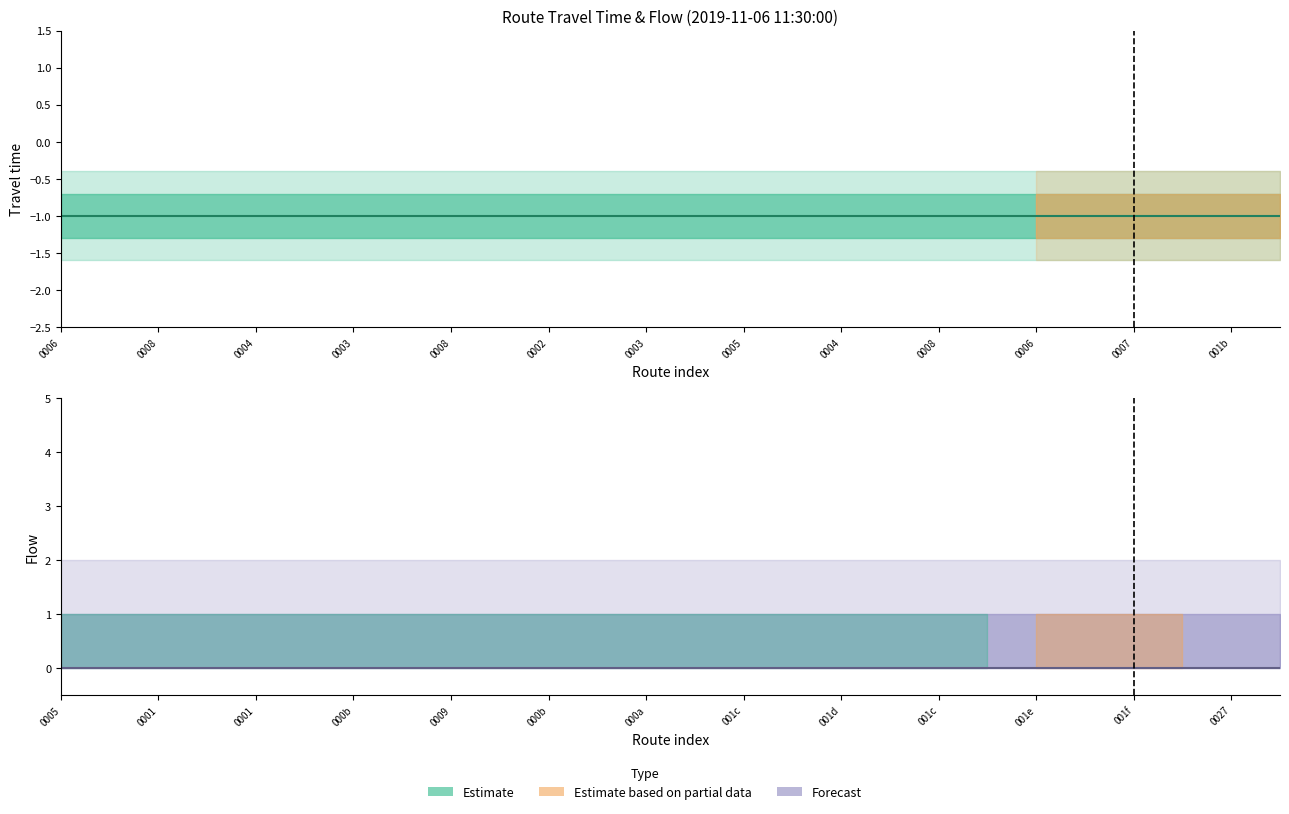

What is the average value of the Estimate (center) series?

-1